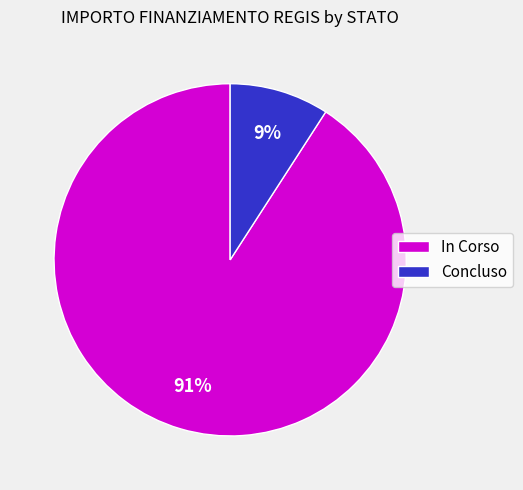

Do Concluso and In Corso together represent more than half of the pie?

Yes